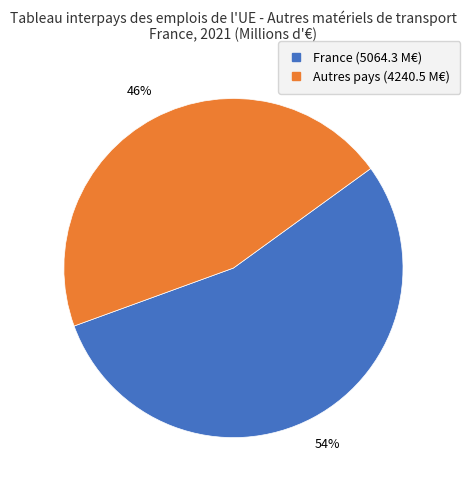

To the nearest percent, what is the average slice percentage?

50%